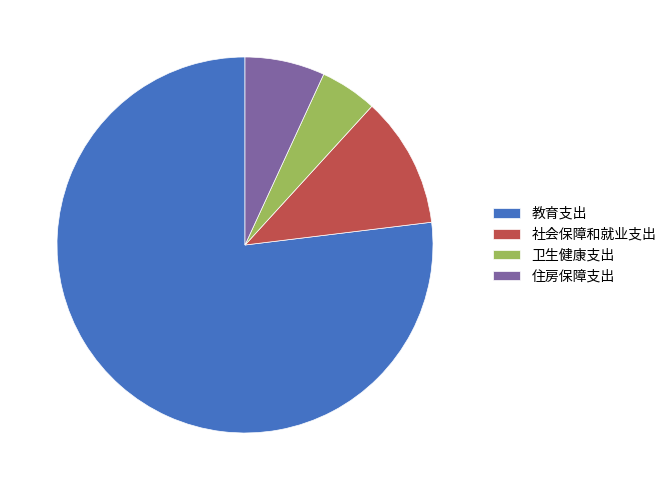

Combined, do 住房保障支出 and 社会保障和就业支出 account for over 50%?

No